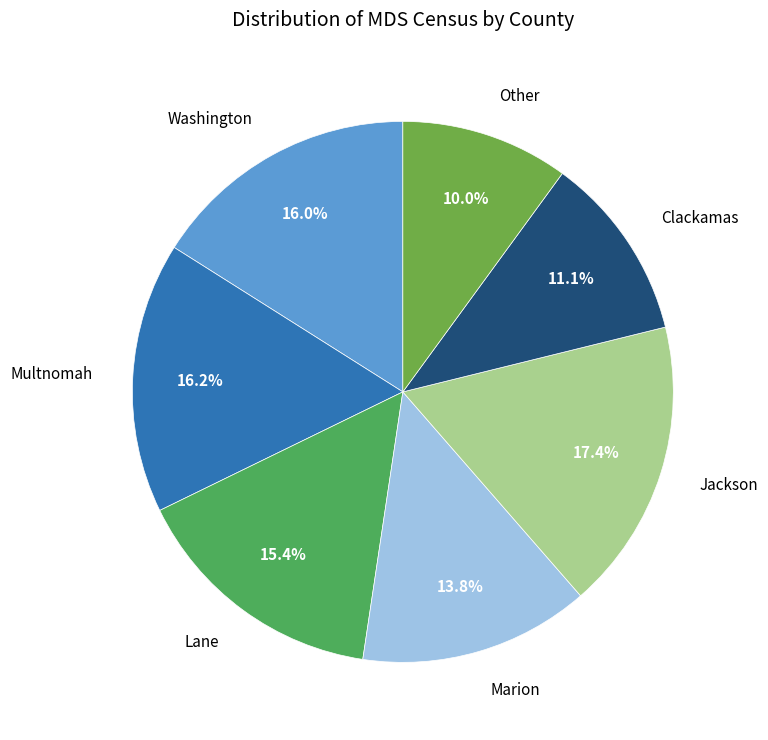

Count the number of slices in the pie.

7